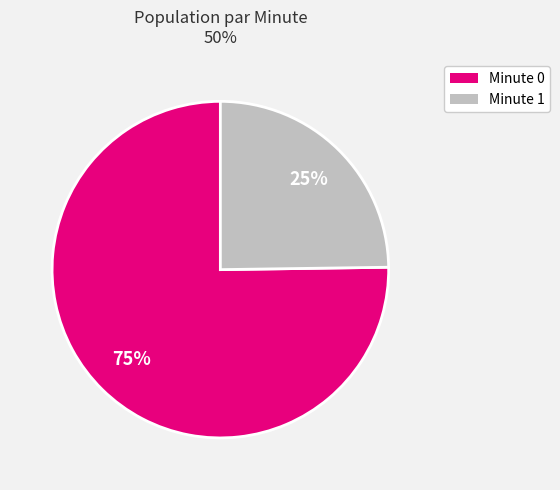

Is there any slice that represents more than half of the pie?

Yes